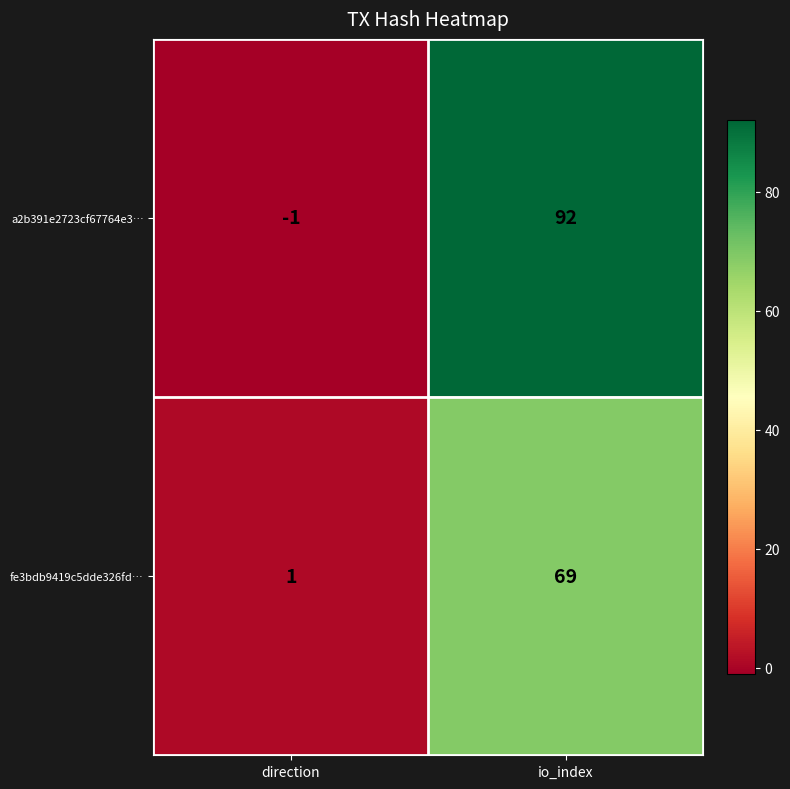

Is it true that fe3bdb9419c5dde326fd… equals 120 at io_index?

False